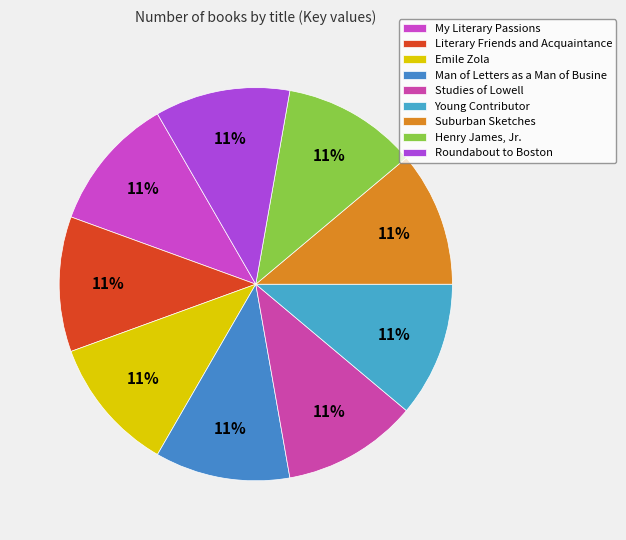

What is the total percentage of Suburban Sketches and Roundabout to Boston?

22.2%